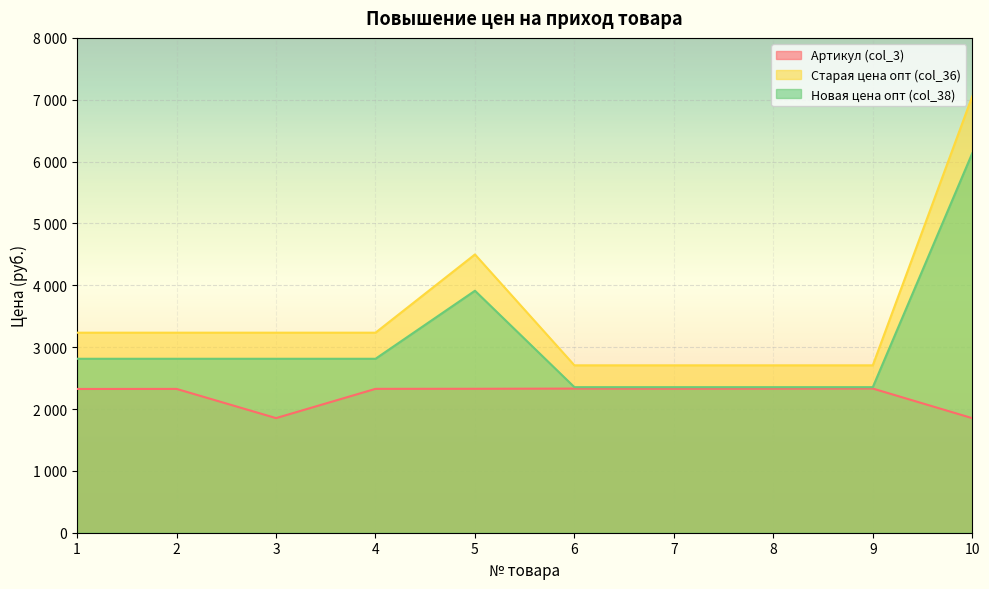

Between 3 and 9, which series saw the biggest shift?

Старая цена опт (col_36)